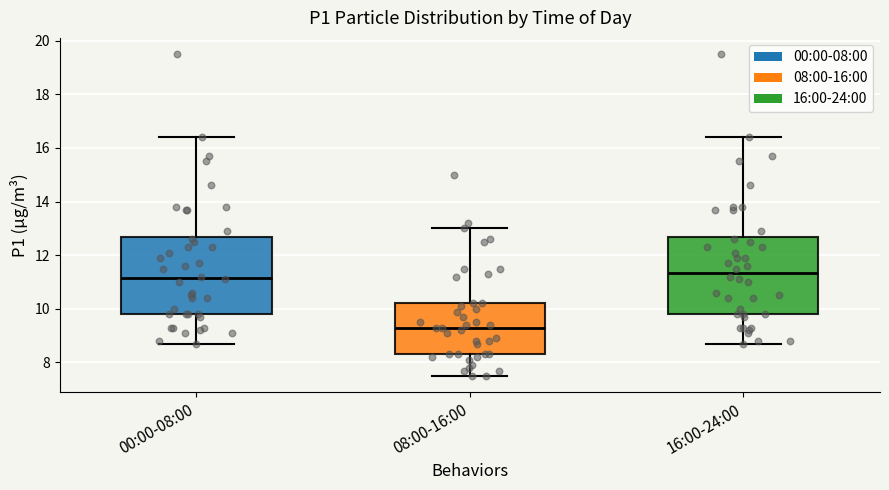

Reading left to right, transcribe this box plot: for each box, give where its median line is, the range the box spans, and where its two whiskers end, as read against the y-axis. The values are not printed on the chart, so give them approximately, as read against the axis.

00:00-08:00: median 11.2, box 9.8 to 12.6, whiskers 8.8 to 16.4
08:00-16:00: median 9.4, box 8.4 to 10.2, whiskers 7.6 to 13.0
16:00-24:00: median 11.4, box 9.8 to 12.6, whiskers 8.8 to 16.4